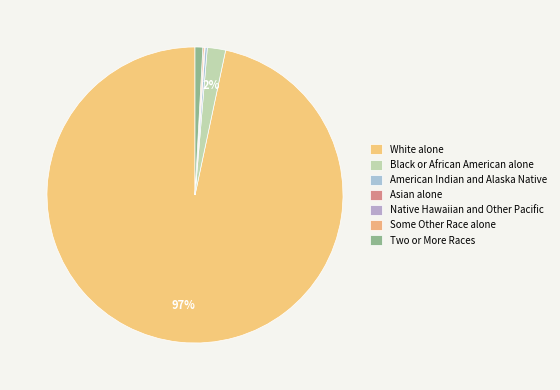

Count the number of slices in the pie.

7